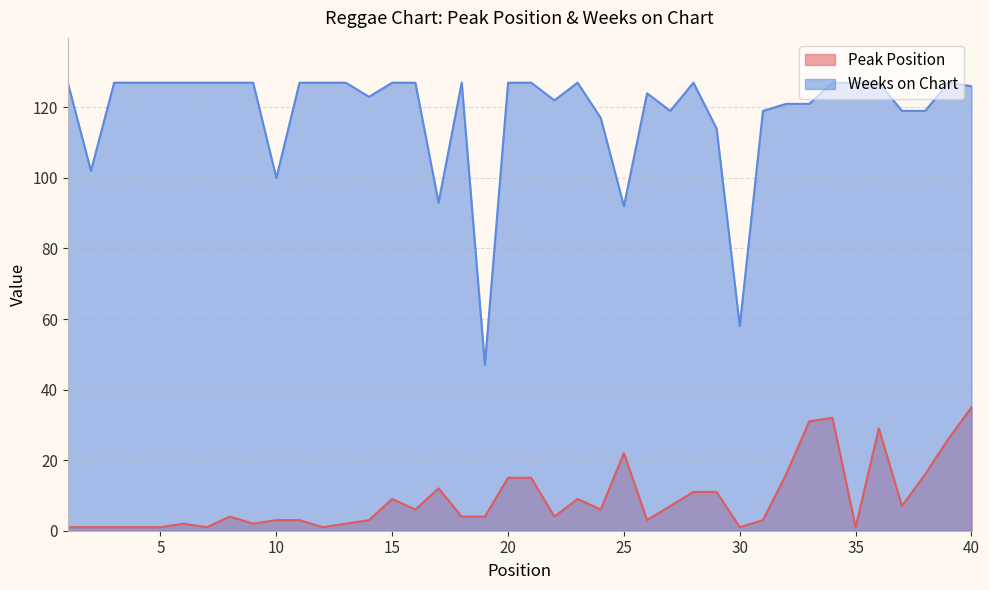

How many lines are shown in the chart?

2